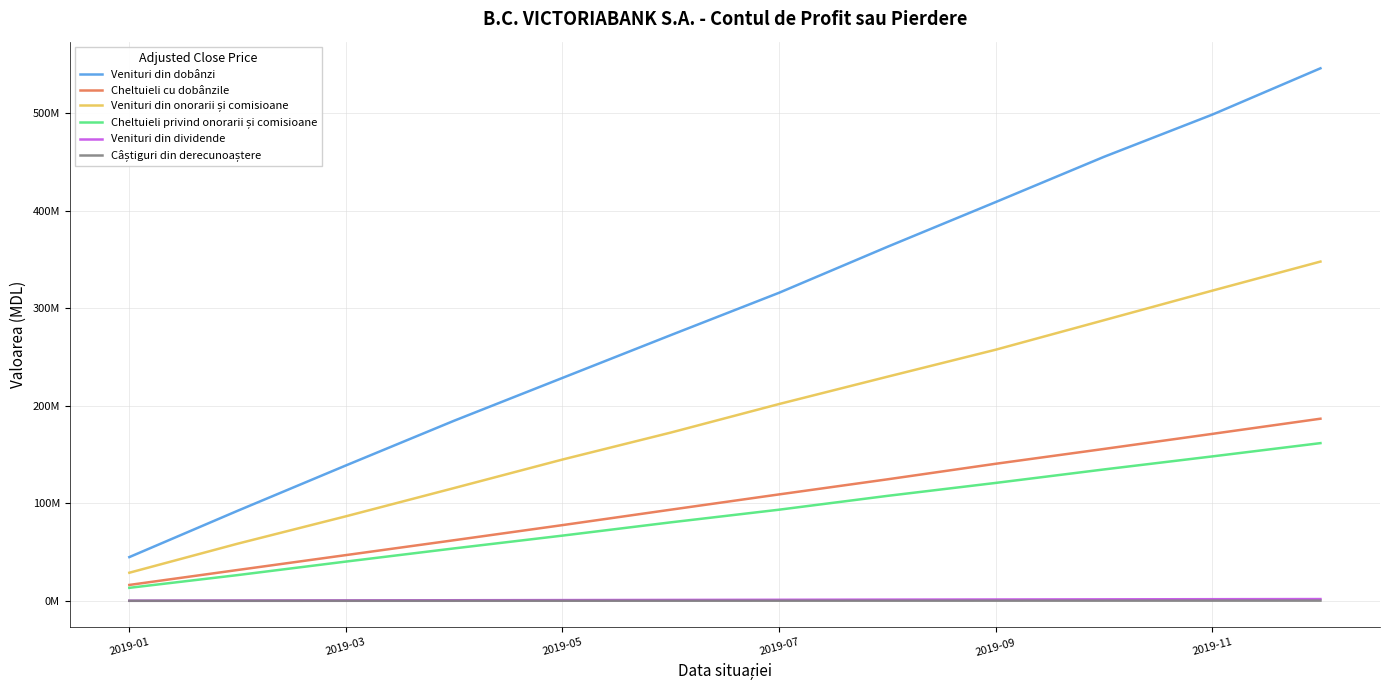

True or false: Venituri din dividende and Venituri din onorarii și comisioane cross at least once.

False